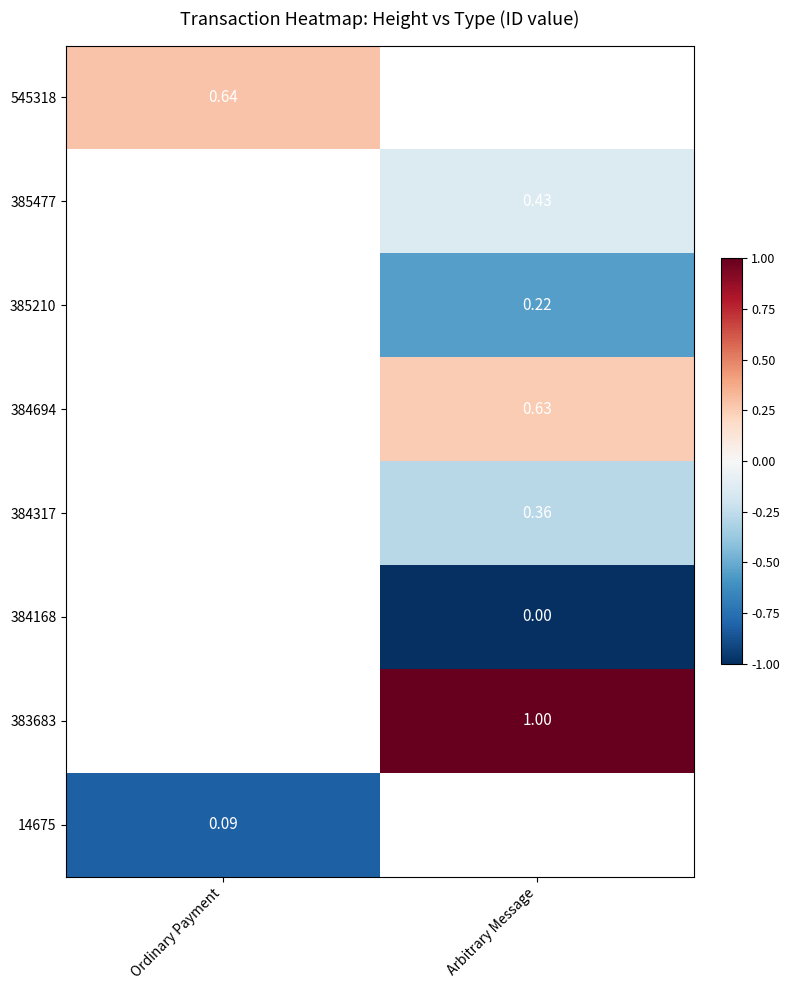

At which category does the chart reach its minimum across all series?

Arbitrary Message